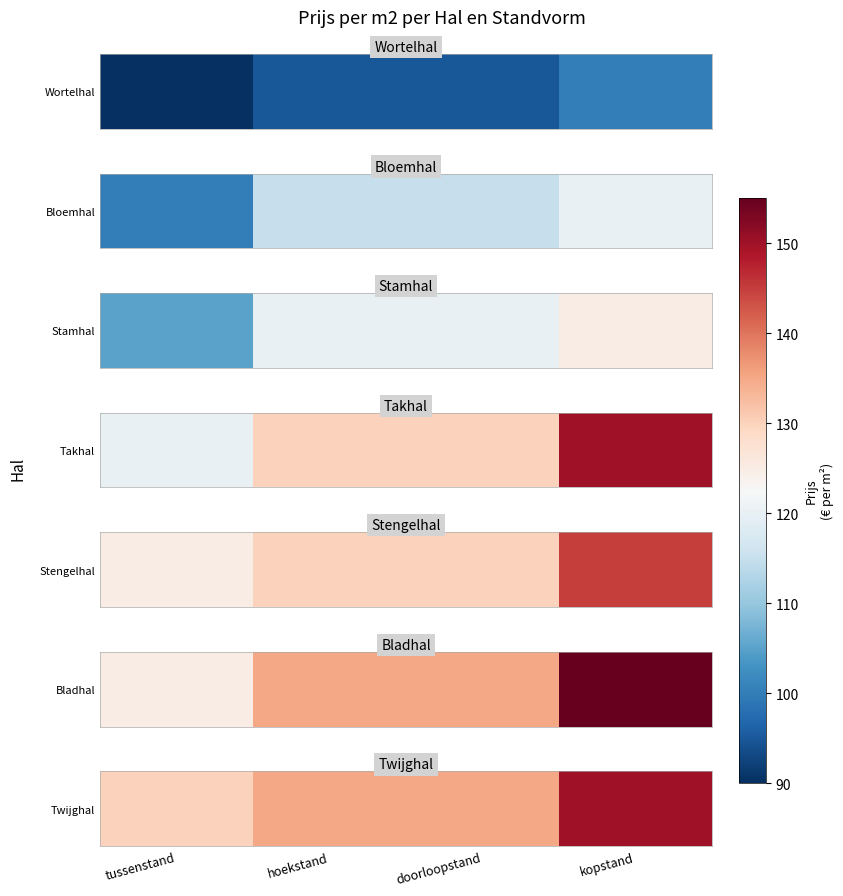

At which category does the chart reach its peak across all series?

kopstand